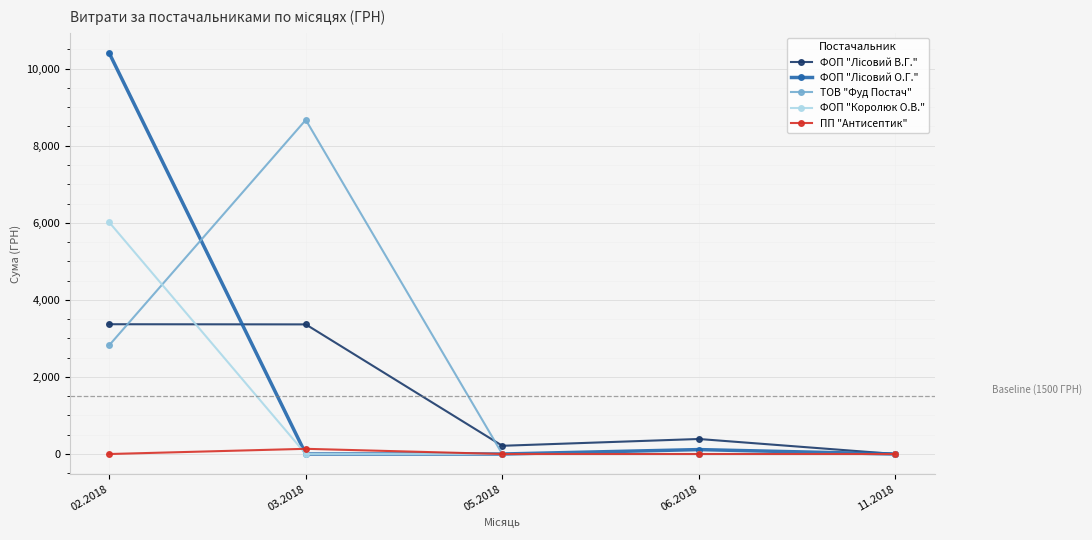

What is the greatest value displayed?

10402.6